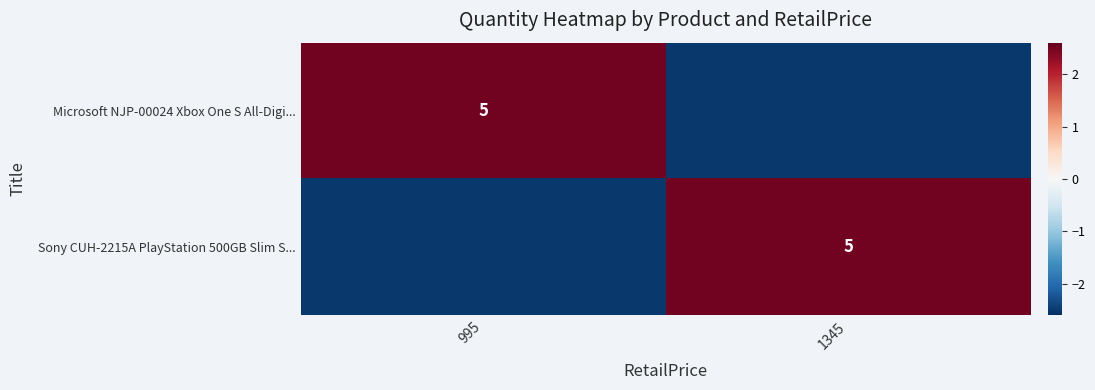

The Microsoft NJP-00024 Xbox One S All-Digi... series shows 5.0 at 995. True or false?

True